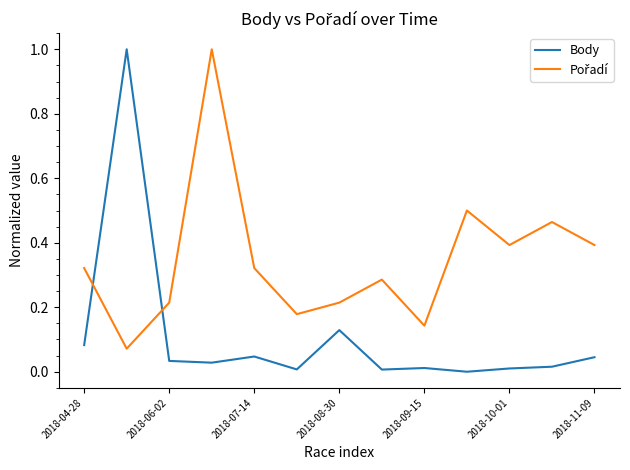

What is the highest value of the Body series?

1.0